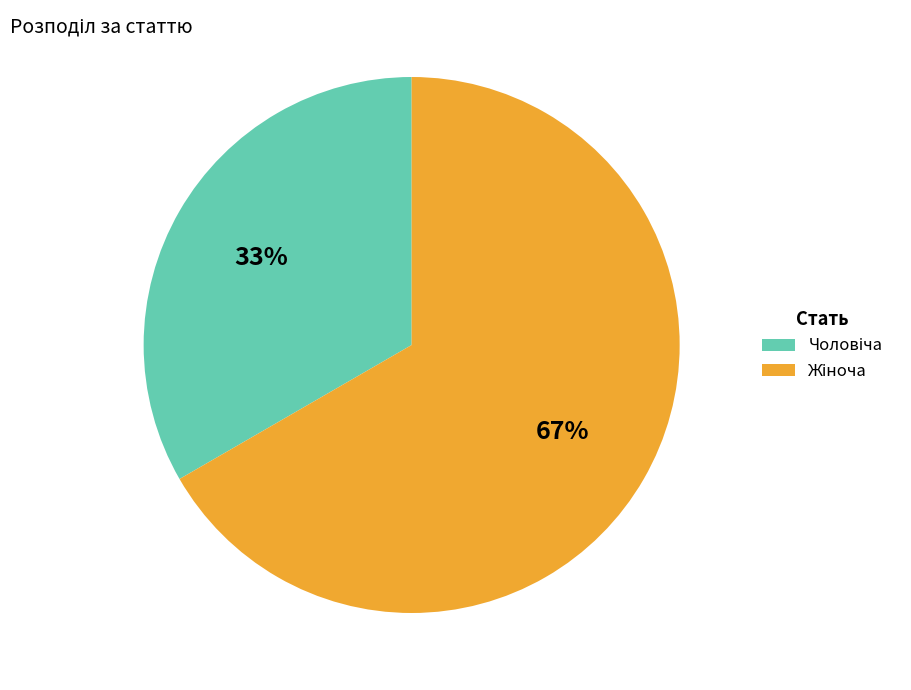

Is there a majority slice in this chart?

Yes